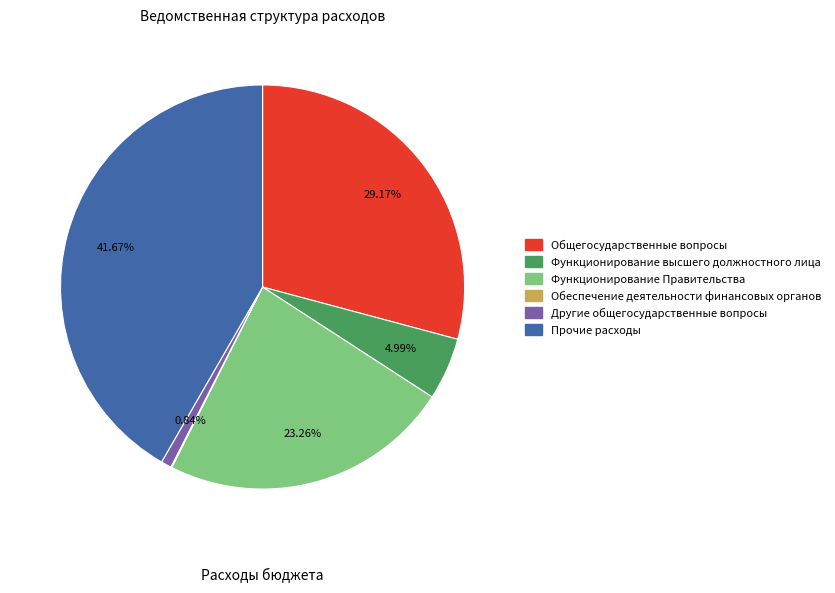

To the nearest percent, what is the difference between the largest and smallest slice percentages?

42%